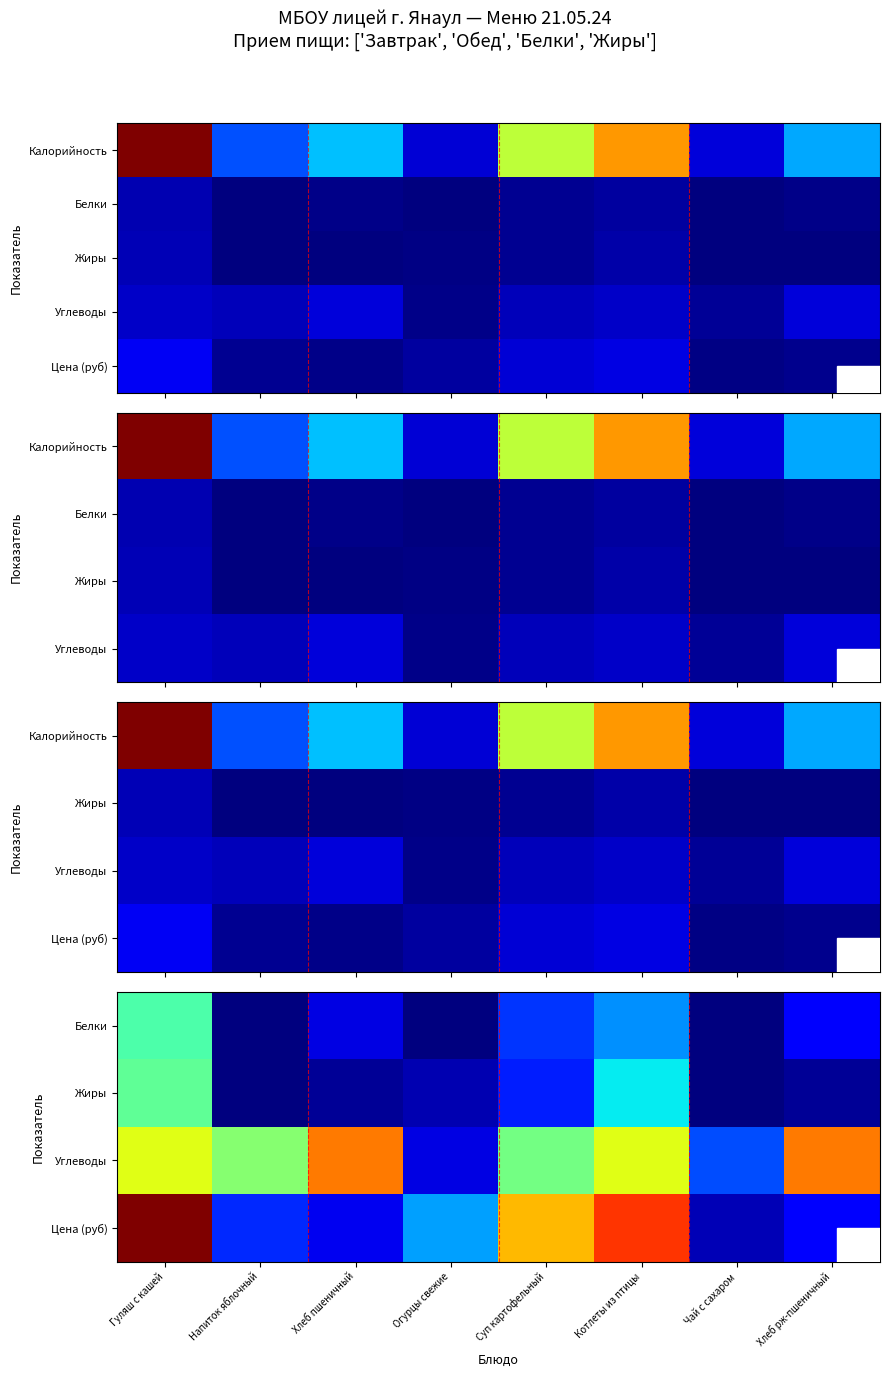

Which category has the highest value across all series?

Гуляш с кашей